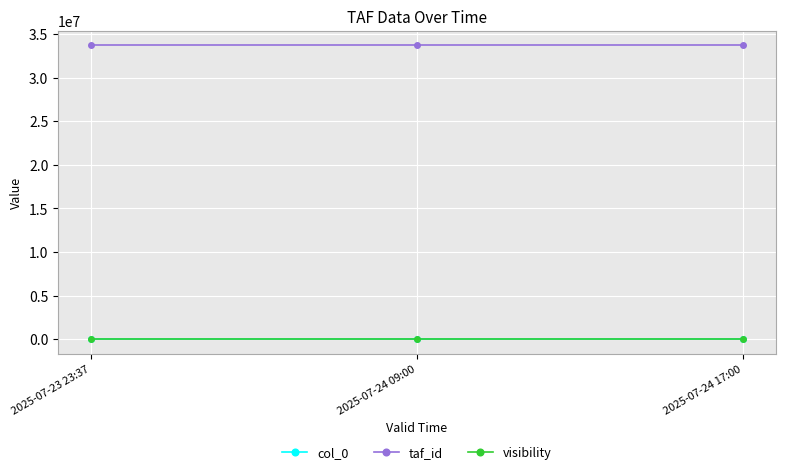

How many col_0 values are between 0 and 2?

3